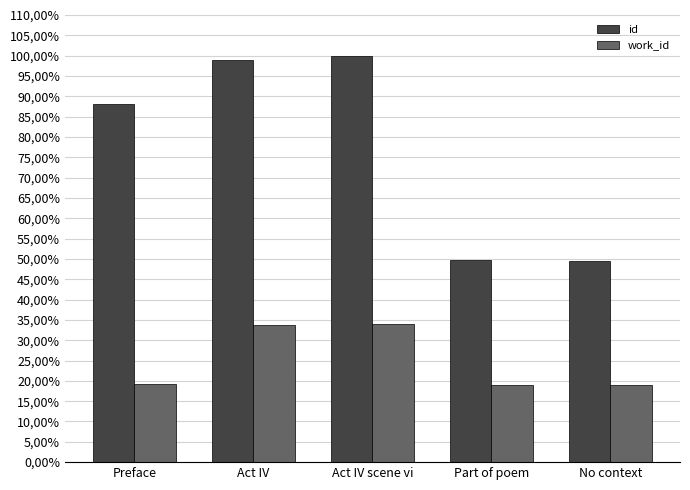

Reading left to right, list all the values displayed in this chart.

id: Preface=0.9	Act IV=1.0	Act IV scene vi=1.0	Part of poem=0.5	No context=0.5
work_id: Preface=0.2	Act IV=0.3	Act IV scene vi=0.3	Part of poem=0.2	No context=0.2